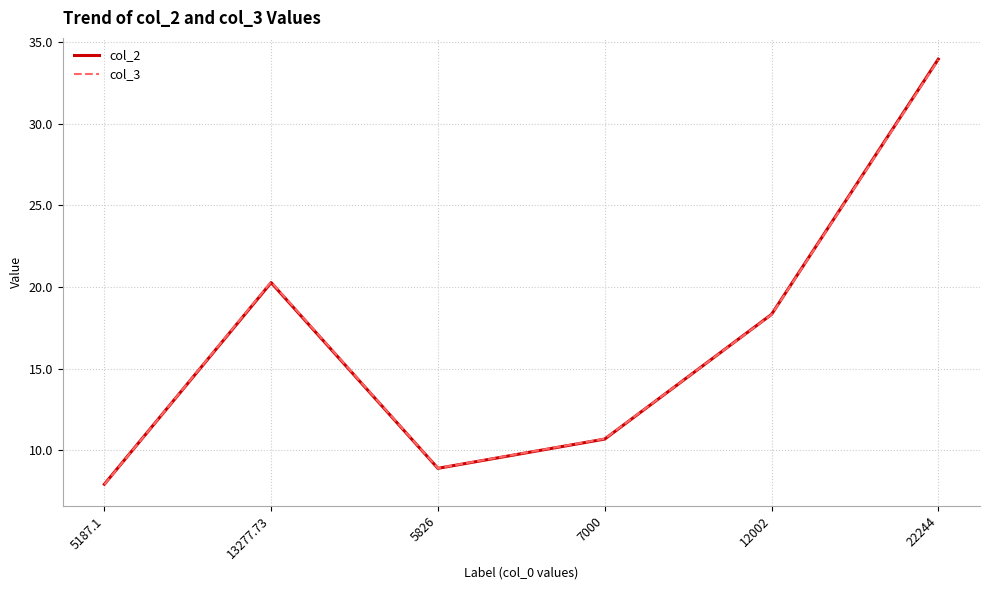

What is the total value across all series at 5187.1?

15.8